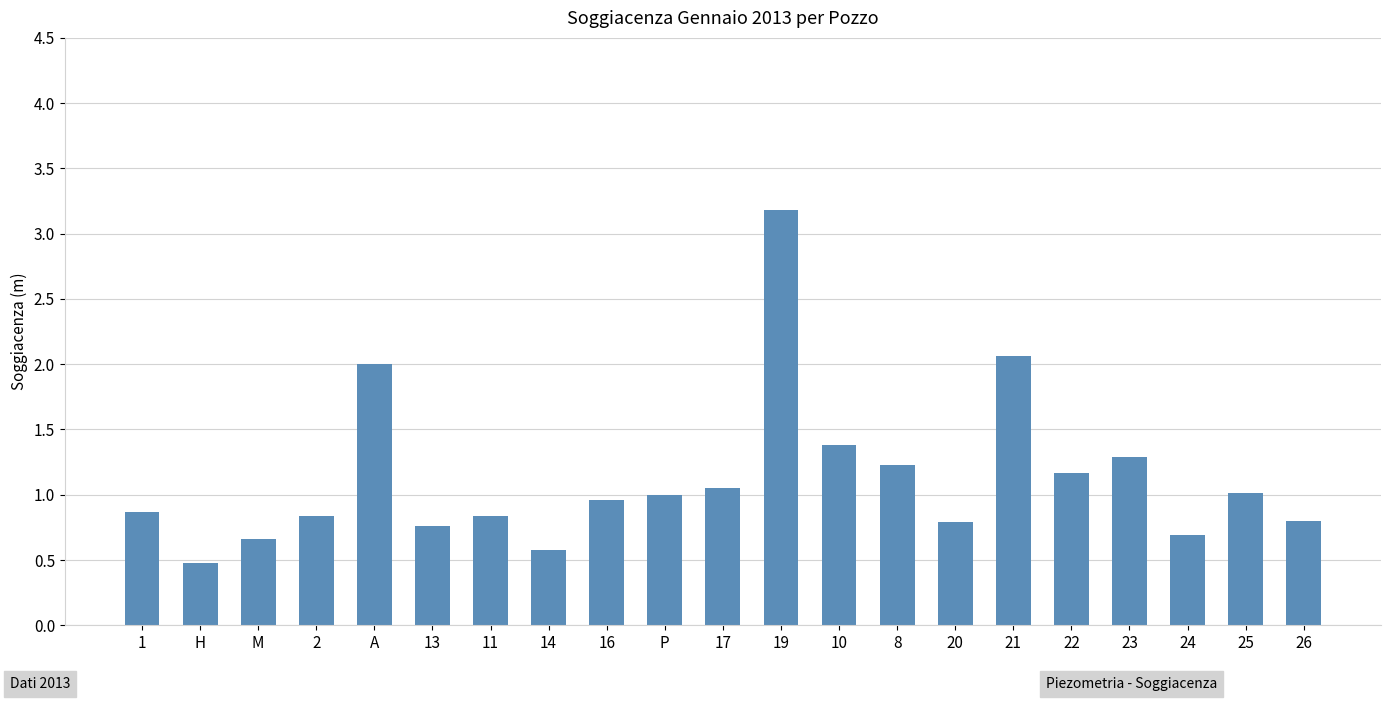

How many bars are there in total?

21